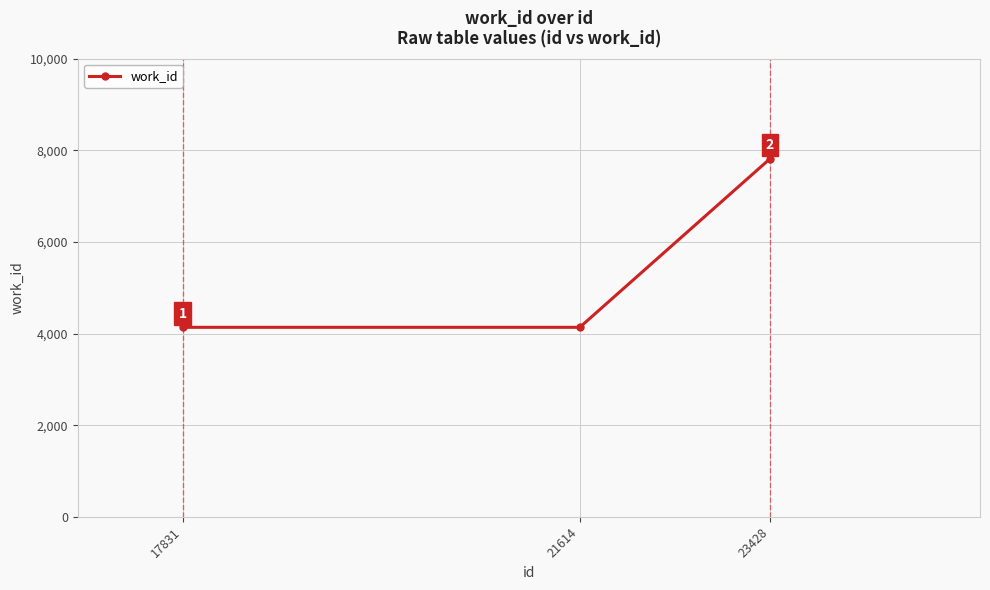

How many distinct data groups are displayed?

1